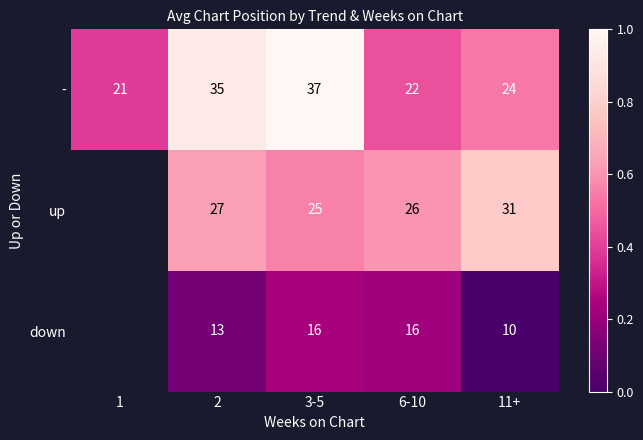

Count the number of data series in this chart.

3